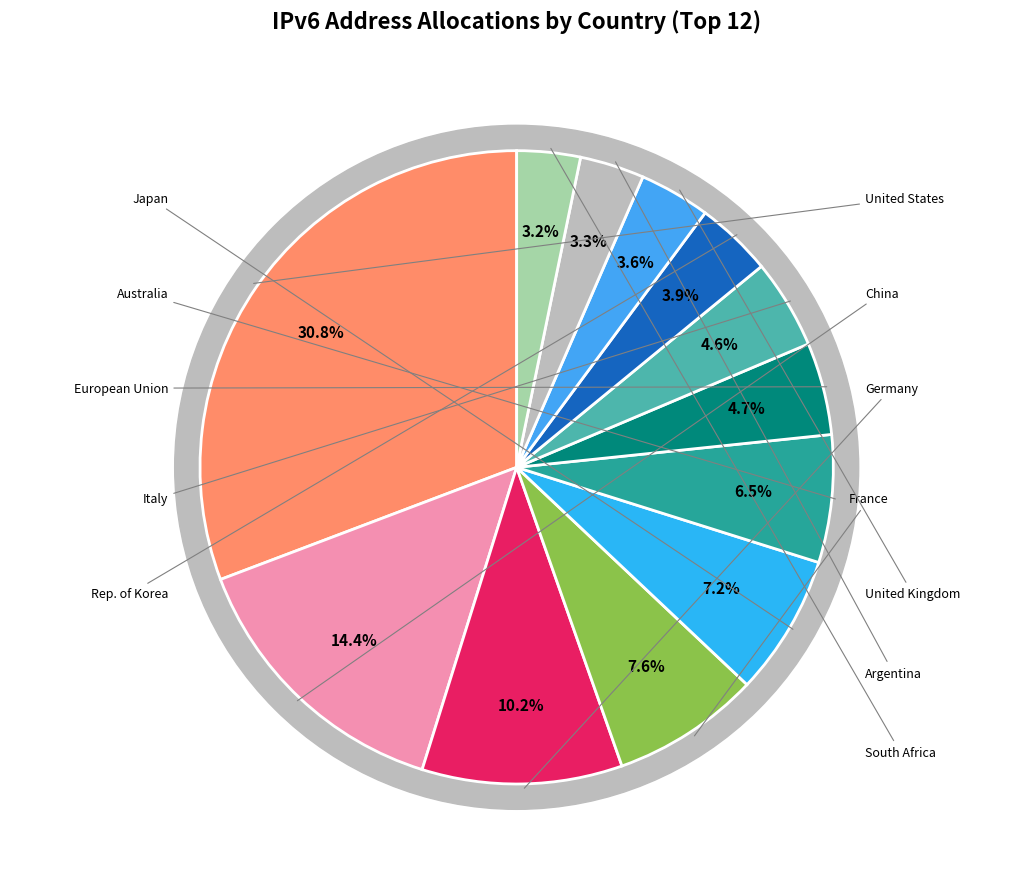

How many segments does this pie chart have?

12